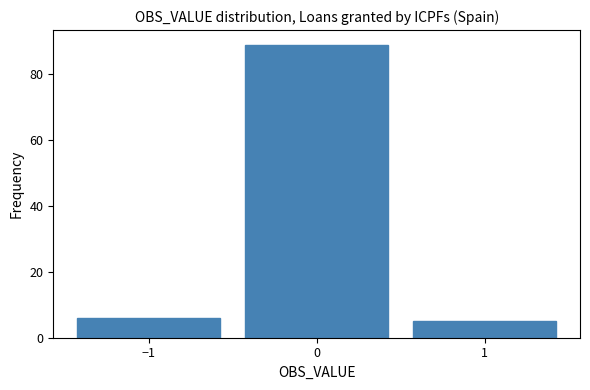

Reading left to right, transcribe this chart: for each bar, give the range it covers on the x-axis and its height. The values are not printed on the chart, so give them approximately, as read against the axis.

-1.5 to -0.5: 6
-0.5 to 0.5: 90
0.5 to 1.5: 6